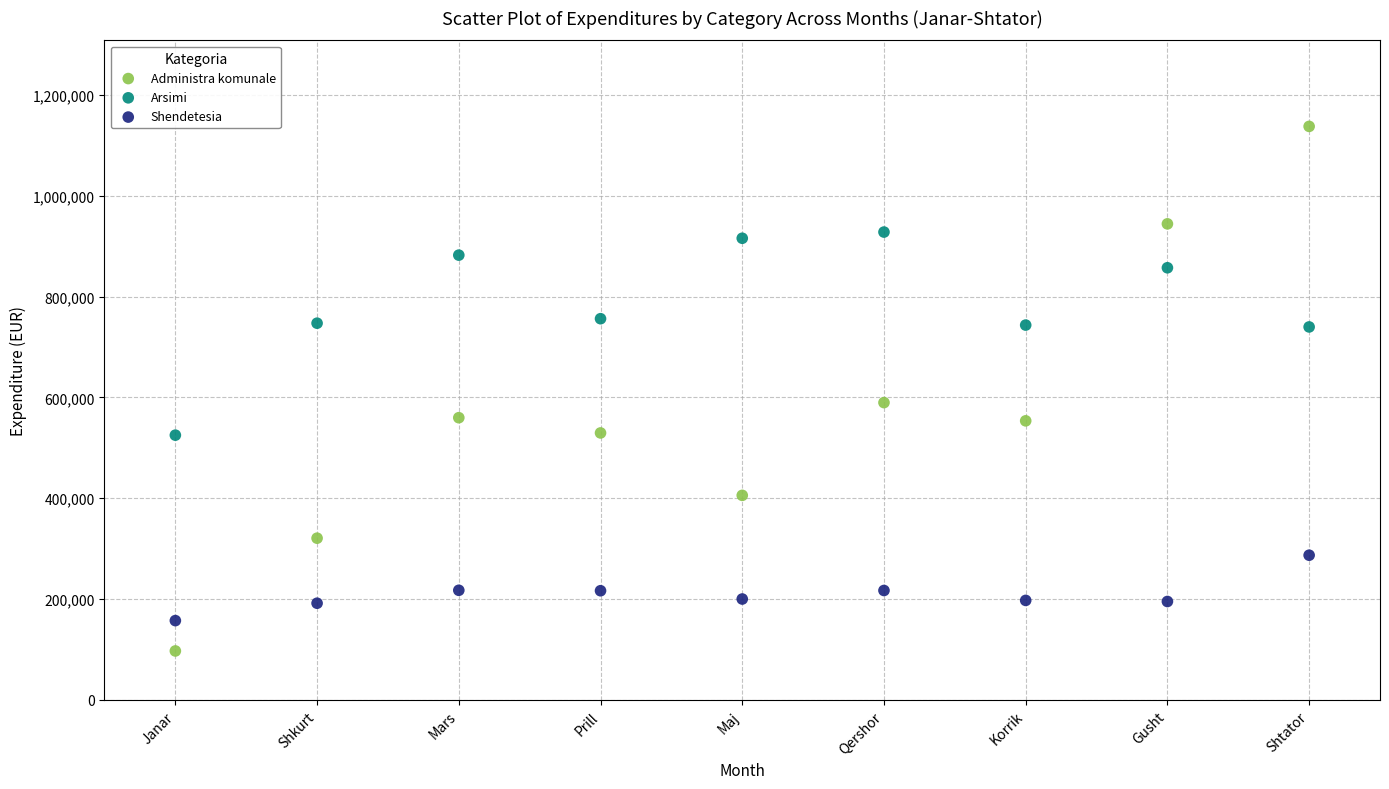

What are all the series names shown in the legend?

Administra komunale, Arsimi, Shendetesia